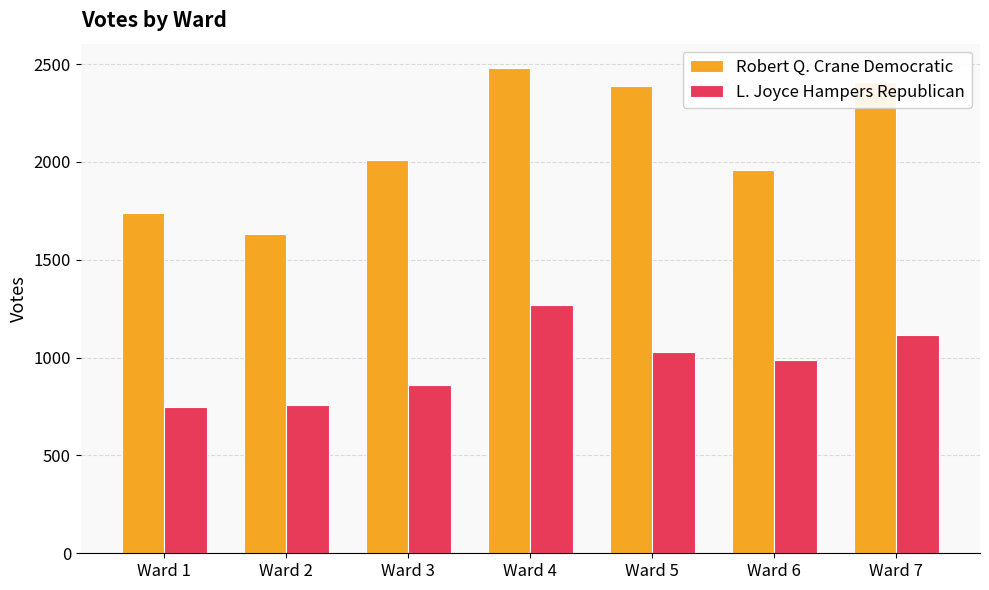

What is the total value across all series at Ward 4?

3751